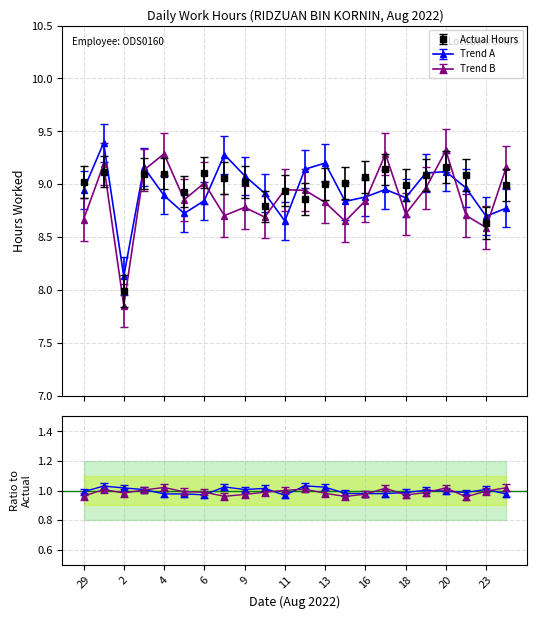

True or false: the data shows 15.6 at 10.

False